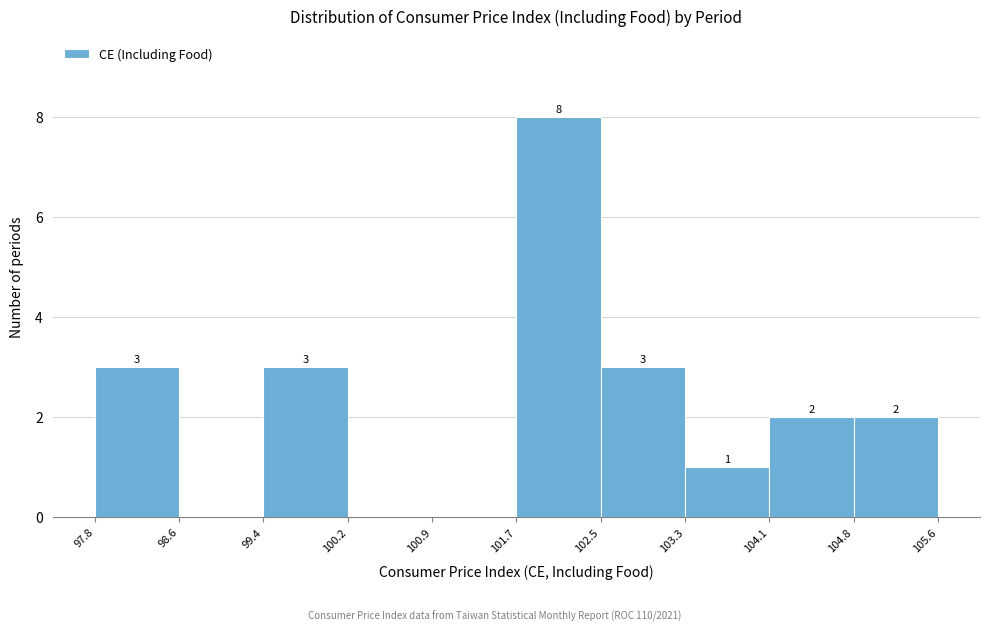

Over which range of the x-axis is the bar tallest?

101.7 to 102.5